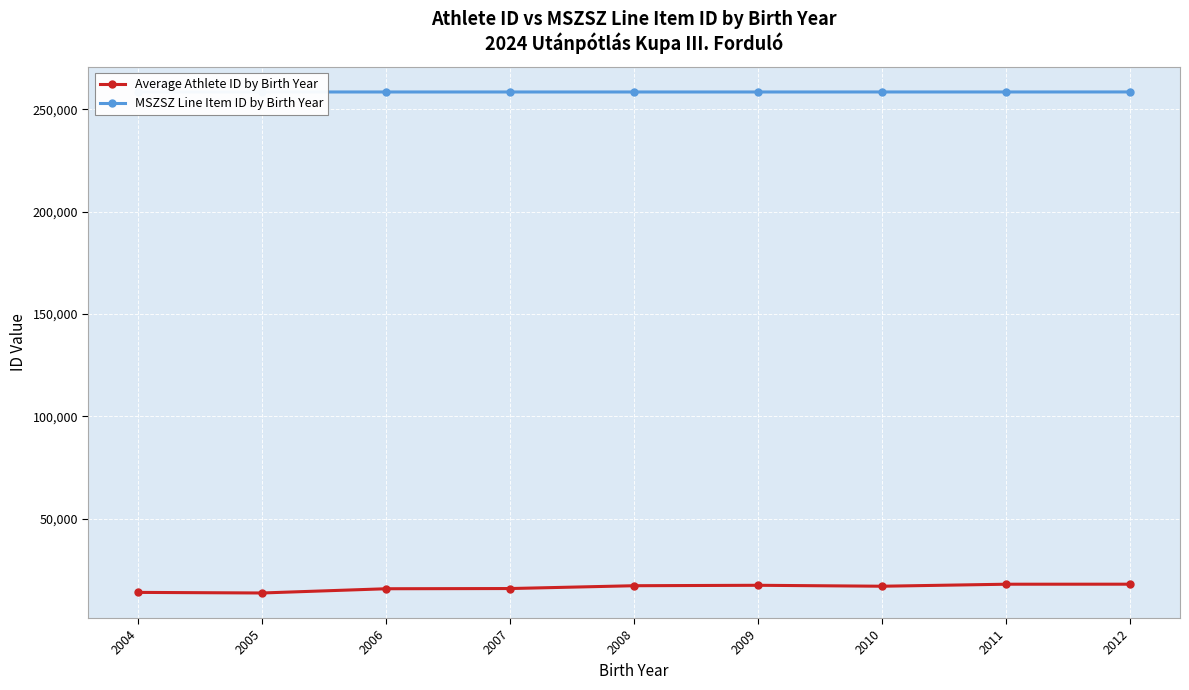

What is the spread (max minus min) of values at 2011?

240516